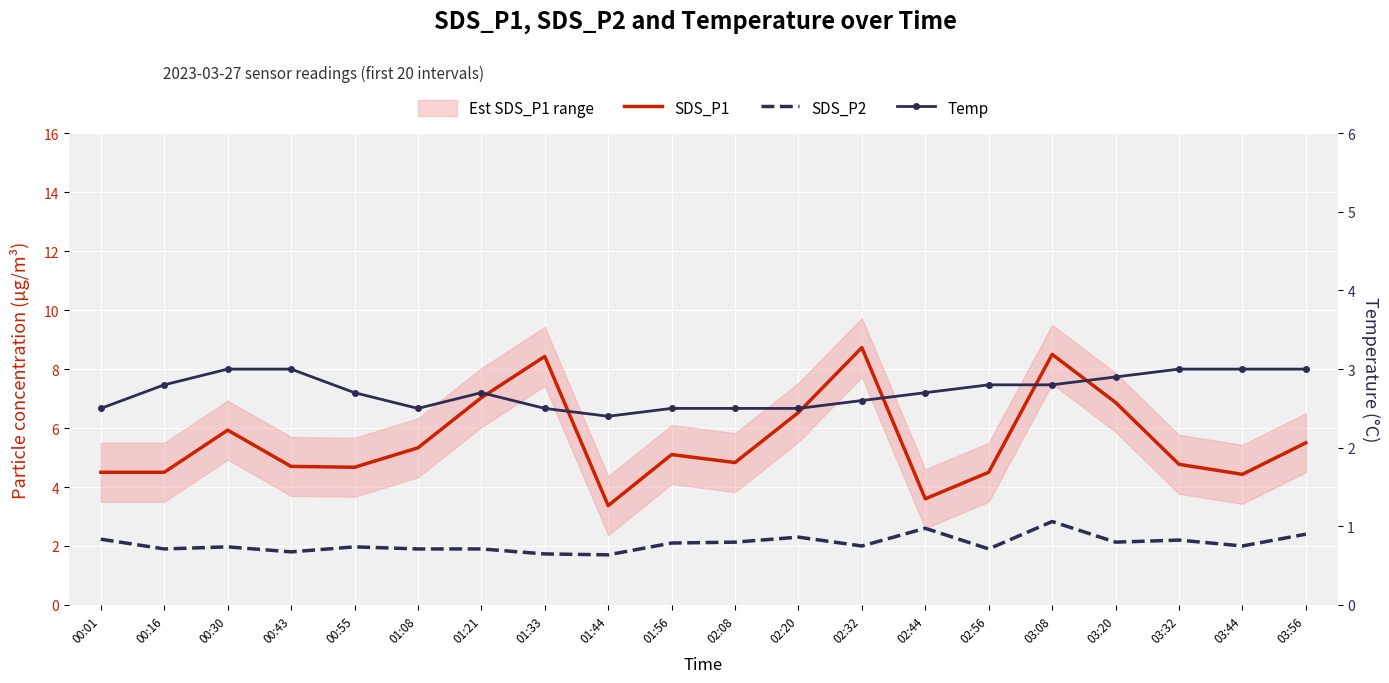

The SDS_P1 series shows 4.4 at 03:44. True or false?

True